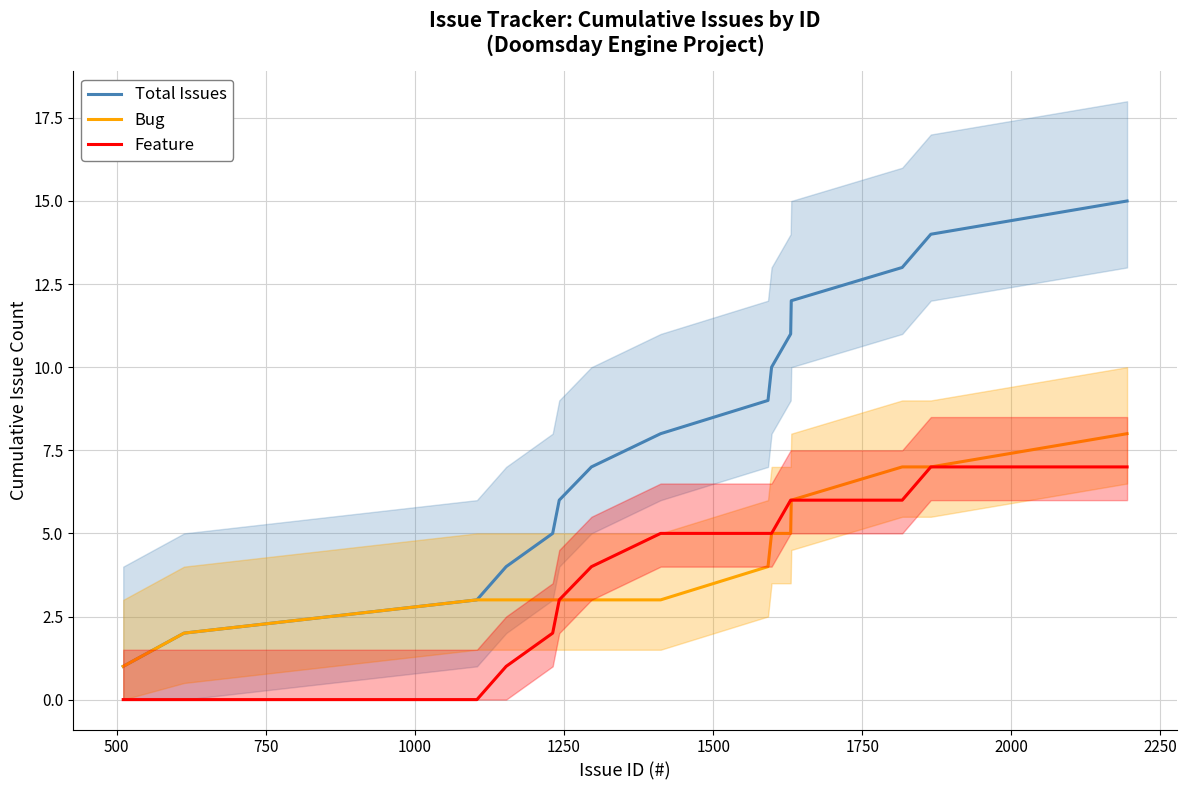

What is the sum of the Feature values at 1000 and 1250?

3